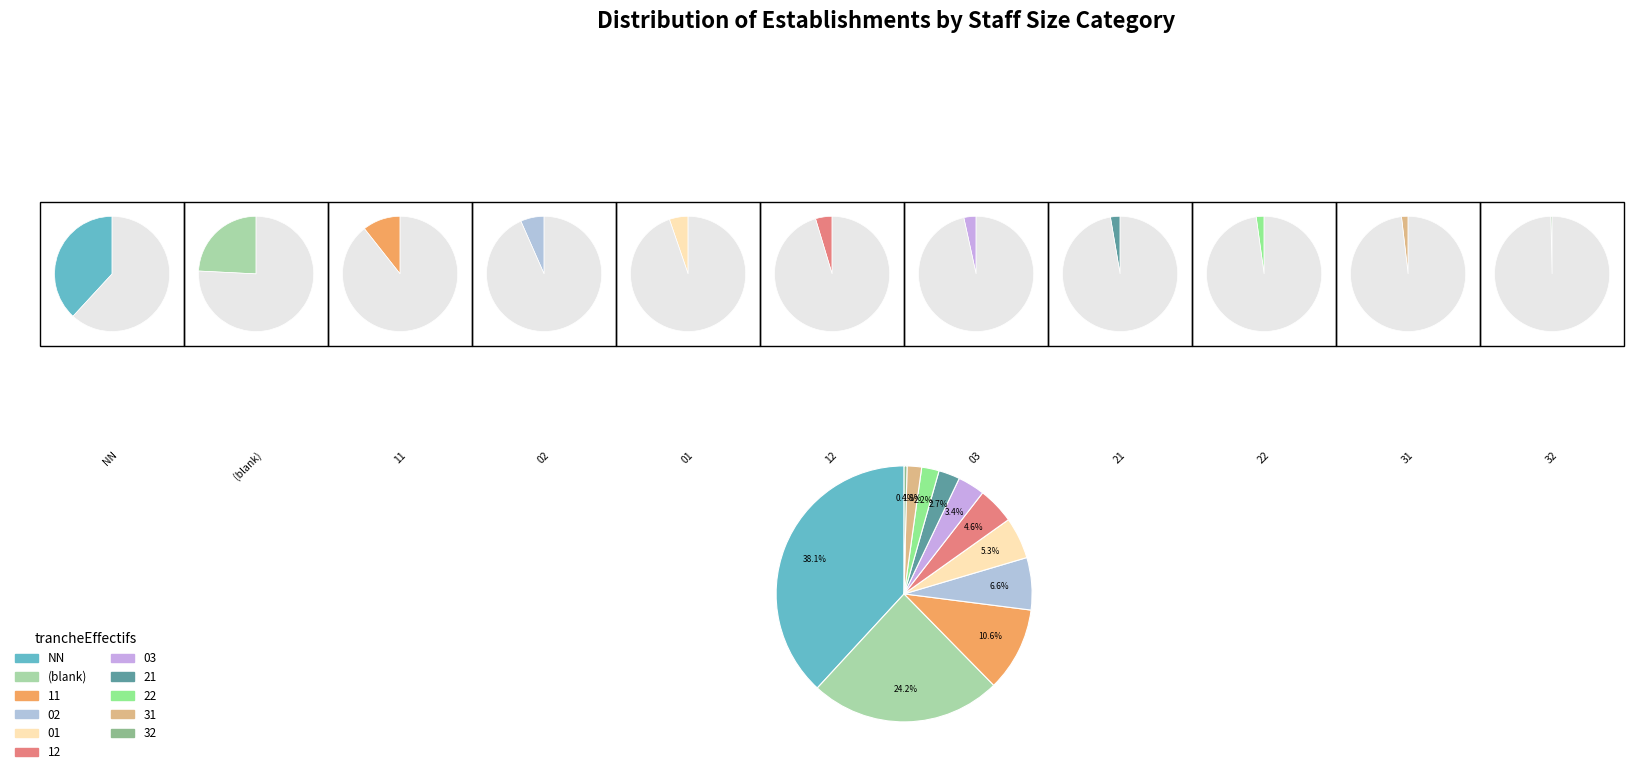

Rank the categories by value from highest to lowest.

NN, , 11, 02, 01, 12, 03, 21, 22, 31, 32